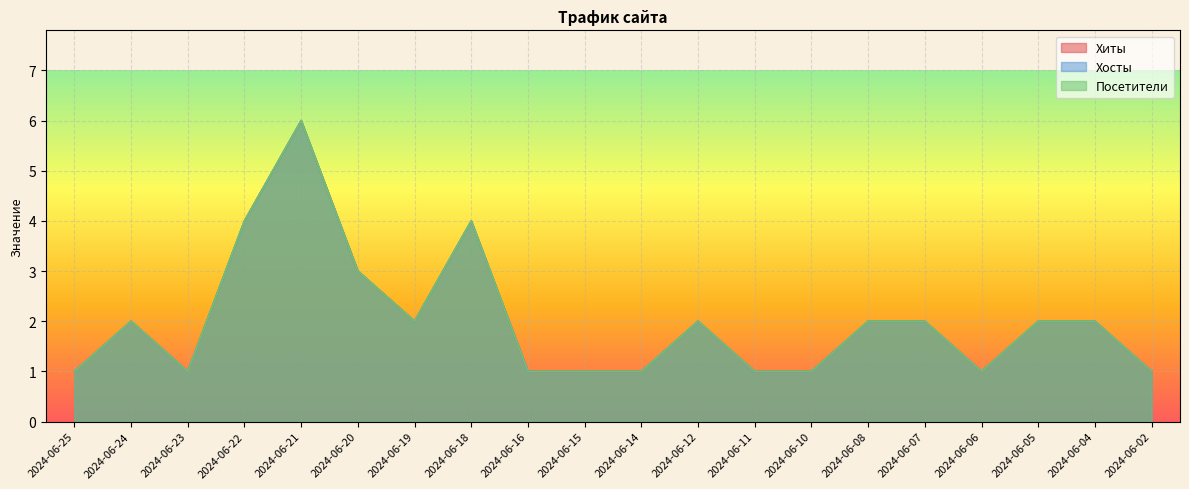

What is the value of the Хосты point at the 15th from the left?

2